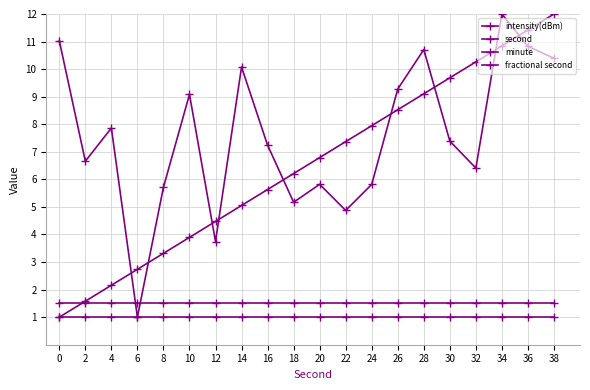

How many values in the second series exceed 6?

11